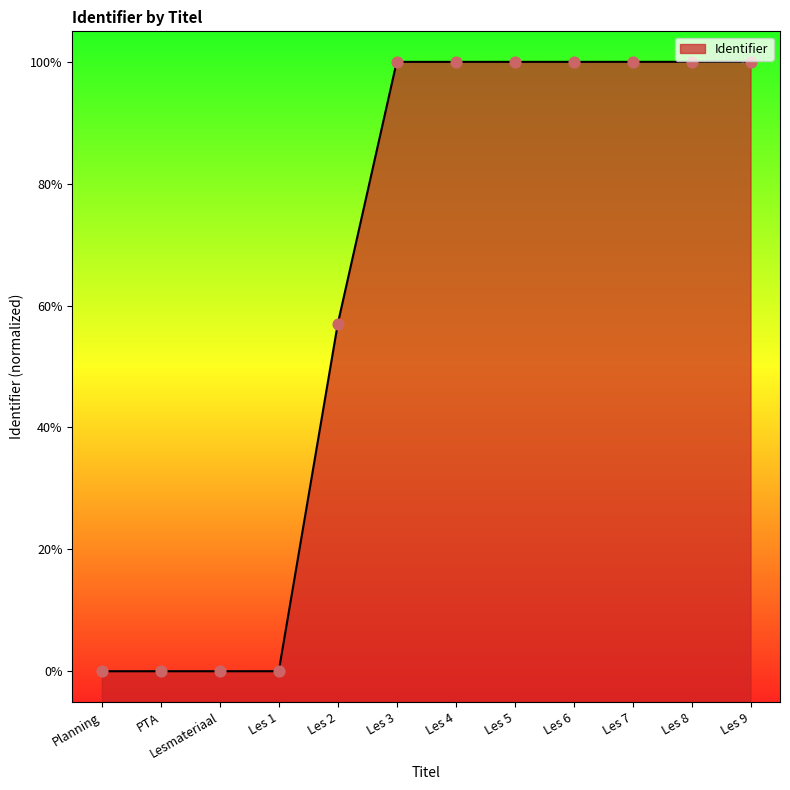

Which has a higher value, Les 2 or Lesmateriaal?

Les 2